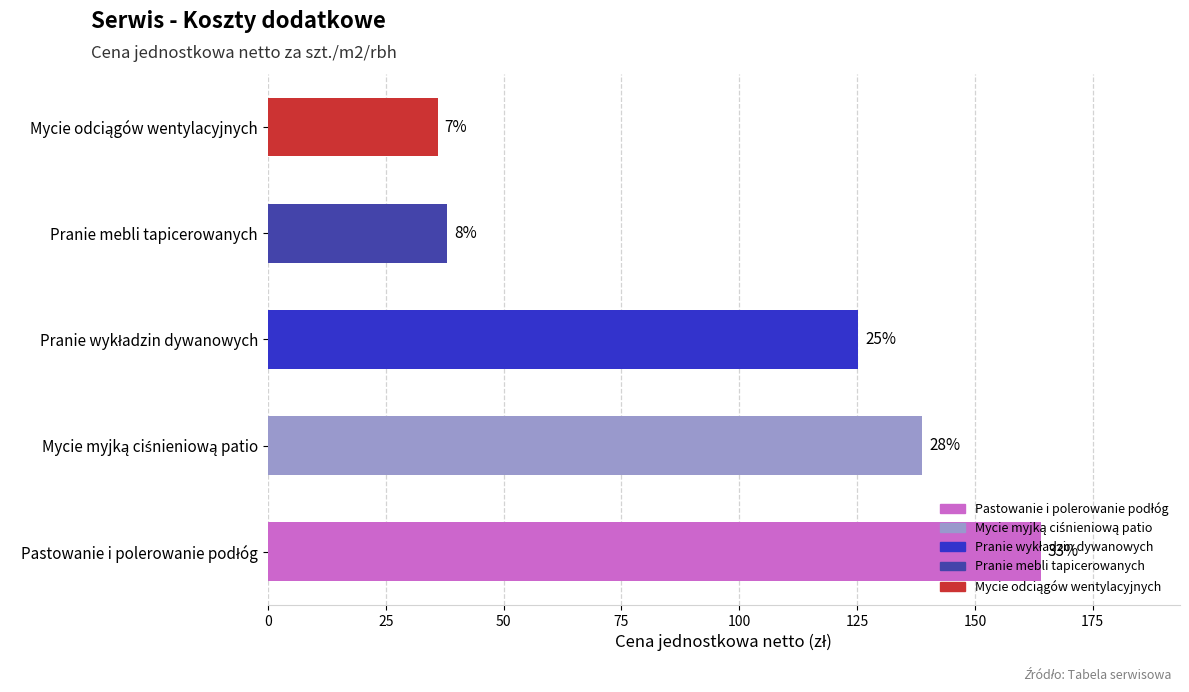

Does the chart contain stacked bars?

No